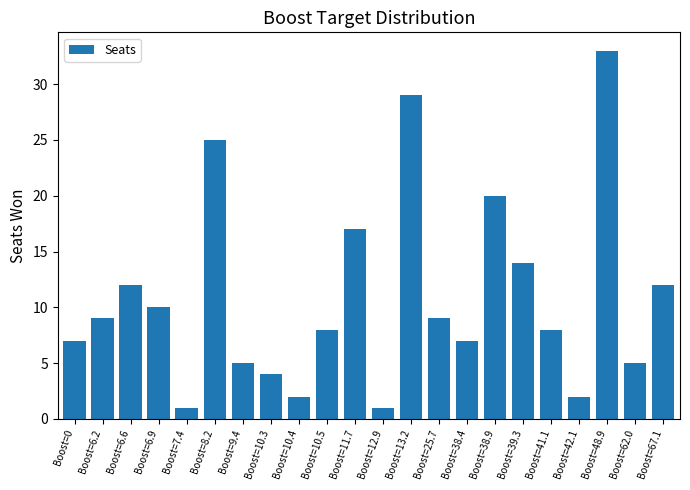

Where is the data nearest to the value 17?

Boost=11.7